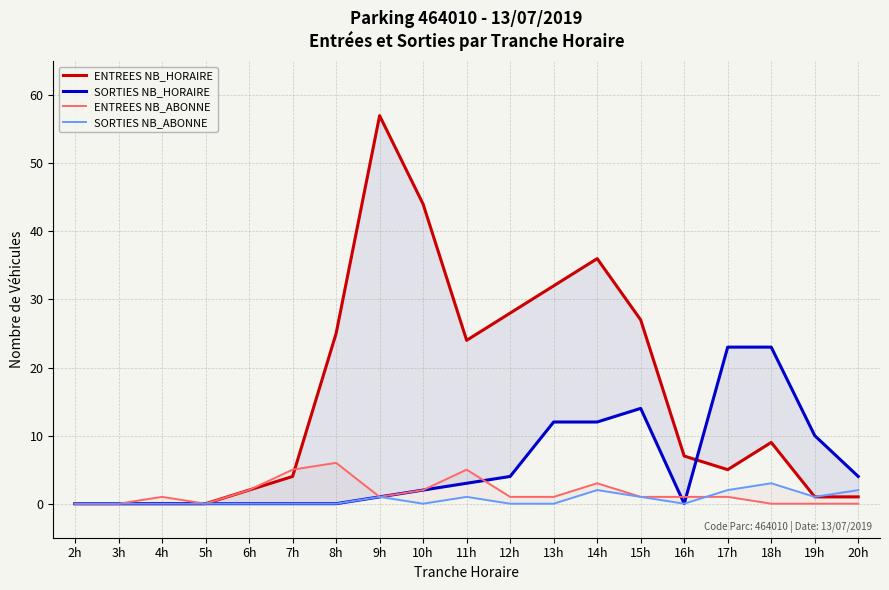

How many times do SORTIES NB_HORAIRE and ENTREES NB_HORAIRE cross each other?

1